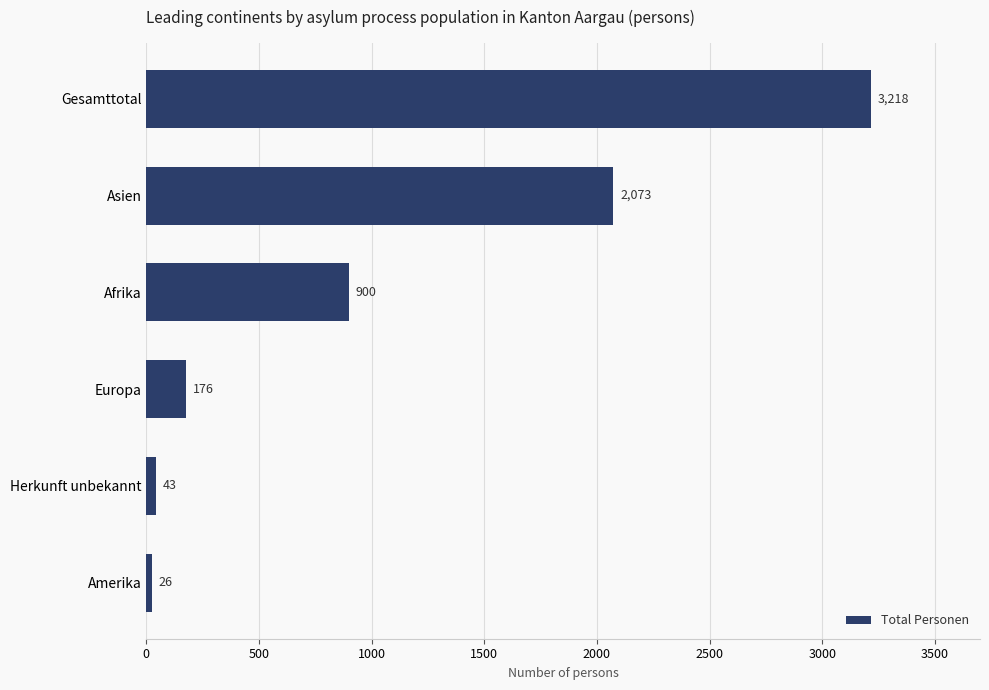

Rank the categories by value from lowest to highest.

Amerika, Herkunft unbekannt, Europa, Afrika, Asien, Gesamttotal